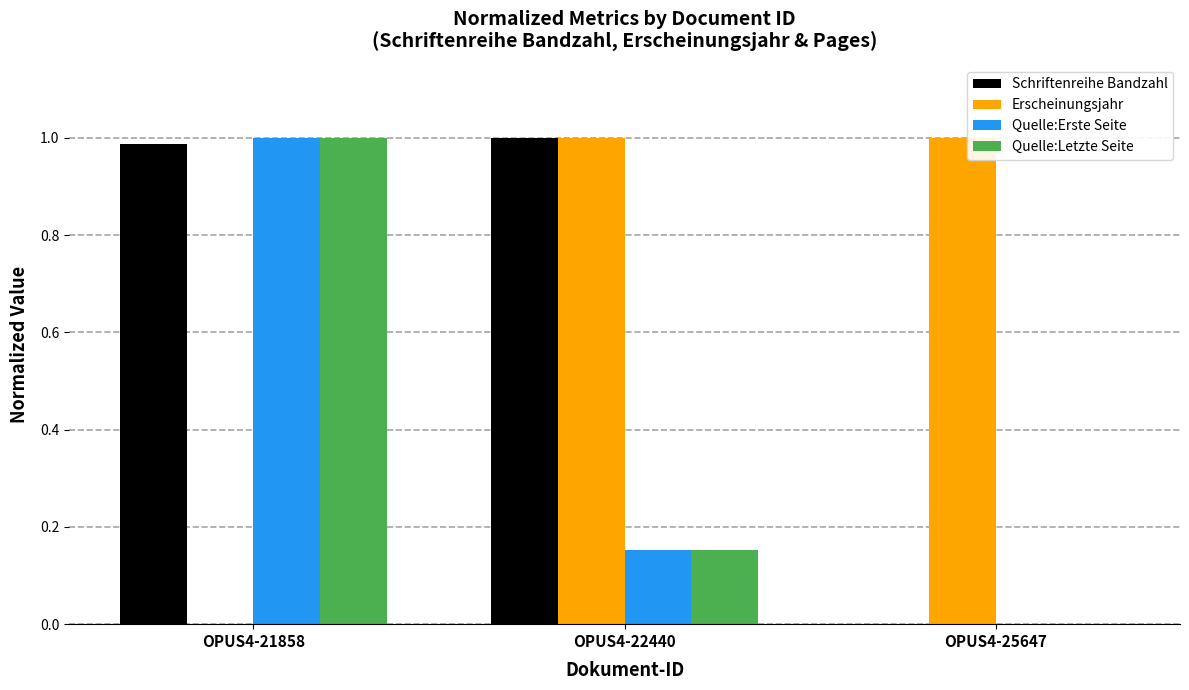

At which category is the sum across all series the highest?

OPUS4-21858